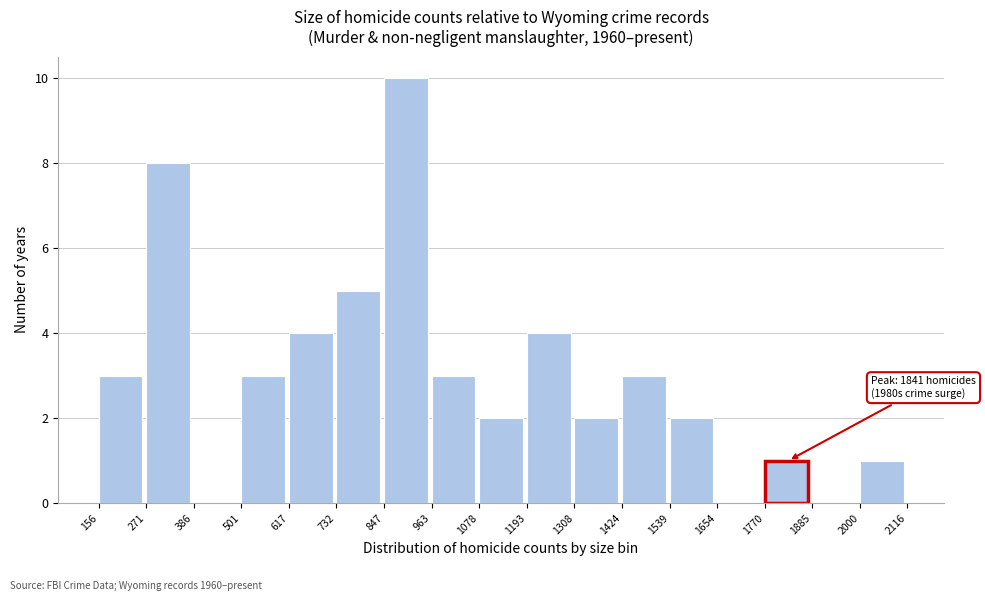

Which range on the x-axis has the tallest bar?

847 to 963